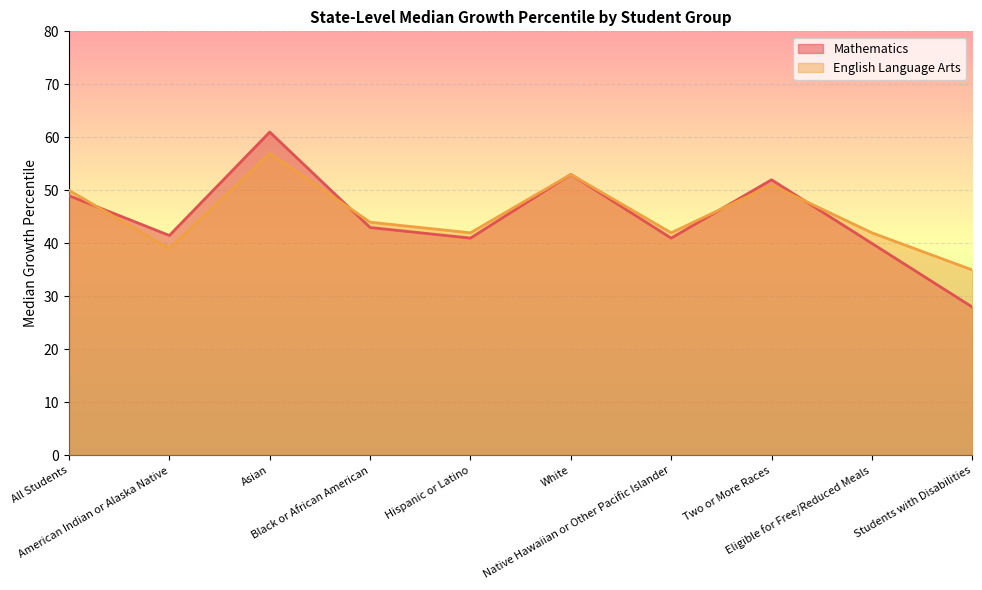

How many times do Mathematics and English Language Arts cross each other?

4